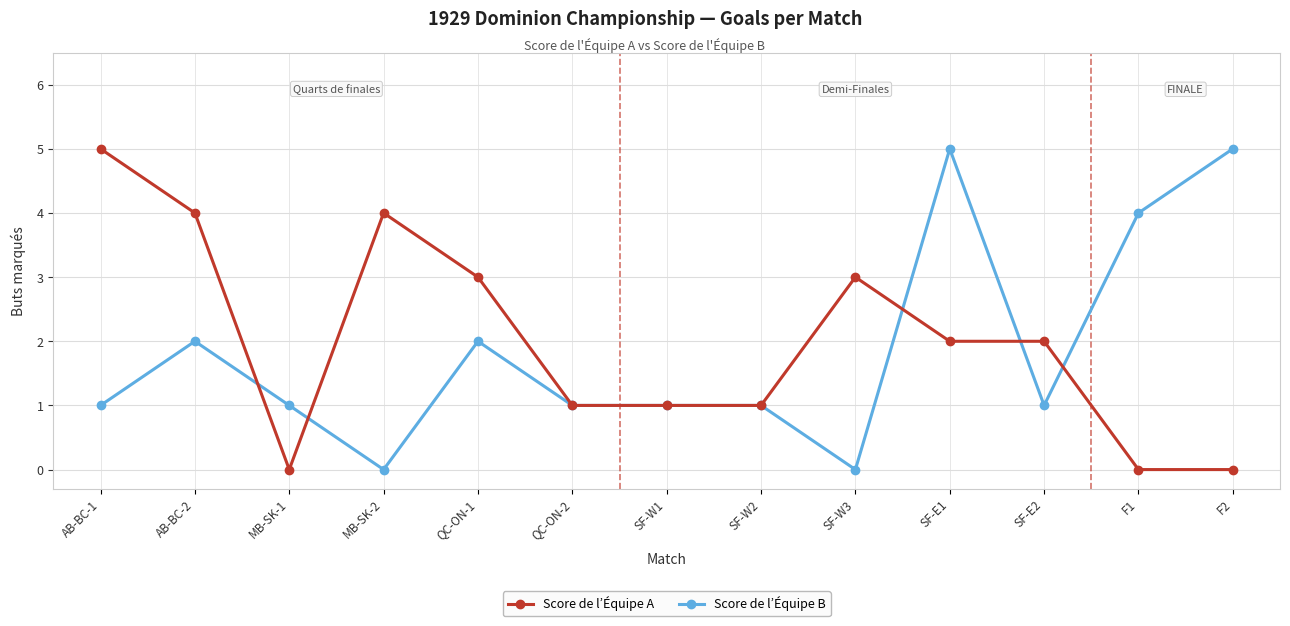

How many data points does each series have?

13